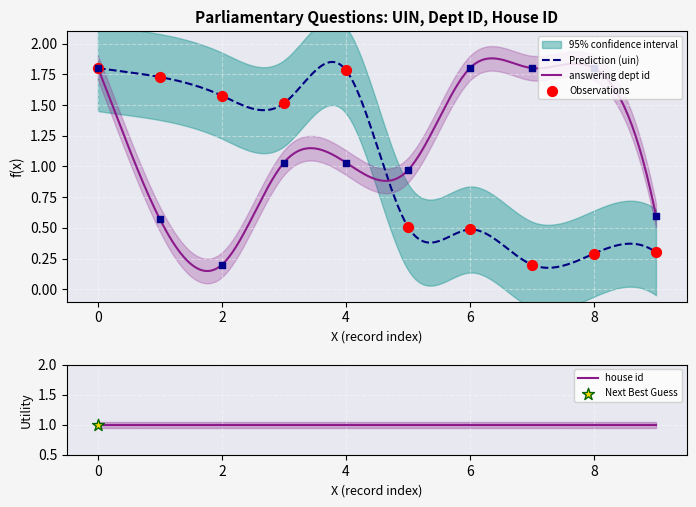

Is the value of uin at 2014-07-09 greater than the value of answering dept id at 2014-07-09?

No